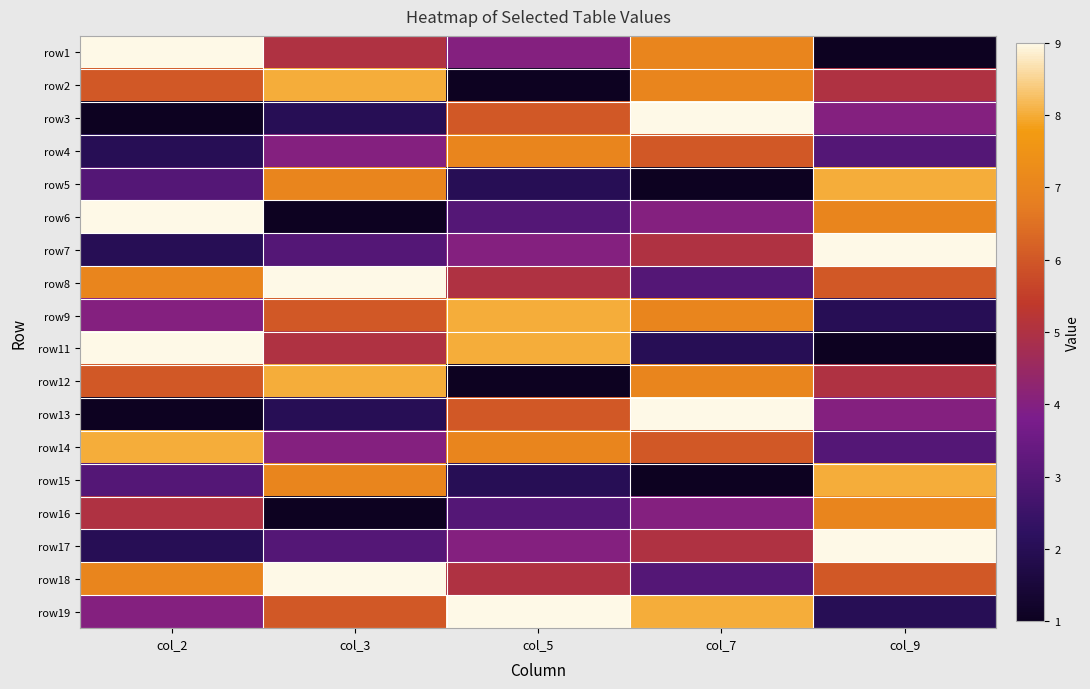

Reading right to left, list all the values displayed in this chart.

row1: col_9=1	col_7=7	col_5=4	col_3=5	col_2=9
row2: col_9=5	col_7=7	col_5=1	col_3=8	col_2=6
row3: col_9=4	col_7=9	col_5=6	col_3=2	col_2=1
row4: col_9=3	col_7=6	col_5=7	col_3=4	col_2=2
row5: col_9=8	col_7=1	col_5=2	col_3=7	col_2=3
row6: col_9=7	col_7=4	col_5=3	col_3=1	col_2=9
row7: col_9=9	col_7=5	col_5=4	col_3=3	col_2=2
row8: col_9=6	col_7=3	col_5=5	col_3=9	col_2=7
row9: col_9=2	col_7=7	col_5=8	col_3=6	col_2=4
row11: col_9=1	col_7=2	col_5=8	col_3=5	col_2=9
row12: col_9=5	col_7=7	col_5=1	col_3=8	col_2=6
row13: col_9=4	col_7=9	col_5=6	col_3=2	col_2=1
row14: col_9=3	col_7=6	col_5=7	col_3=4	col_2=8
row15: col_9=8	col_7=1	col_5=2	col_3=7	col_2=3
row16: col_9=7	col_7=4	col_5=3	col_3=1	col_2=5
row17: col_9=9	col_7=5	col_5=4	col_3=3	col_2=2
row18: col_9=6	col_7=3	col_5=5	col_3=9	col_2=7
row19: col_9=2	col_7=8	col_5=9	col_3=6	col_2=4